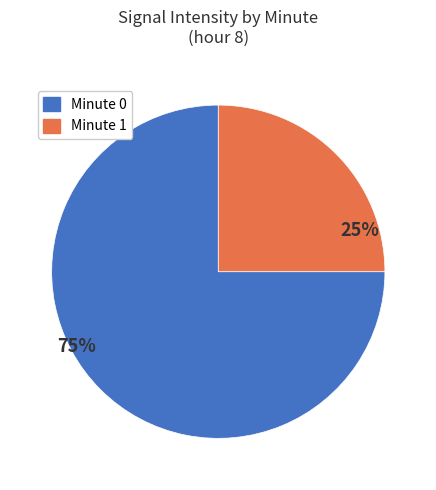

Does any single category account for the majority?

Yes